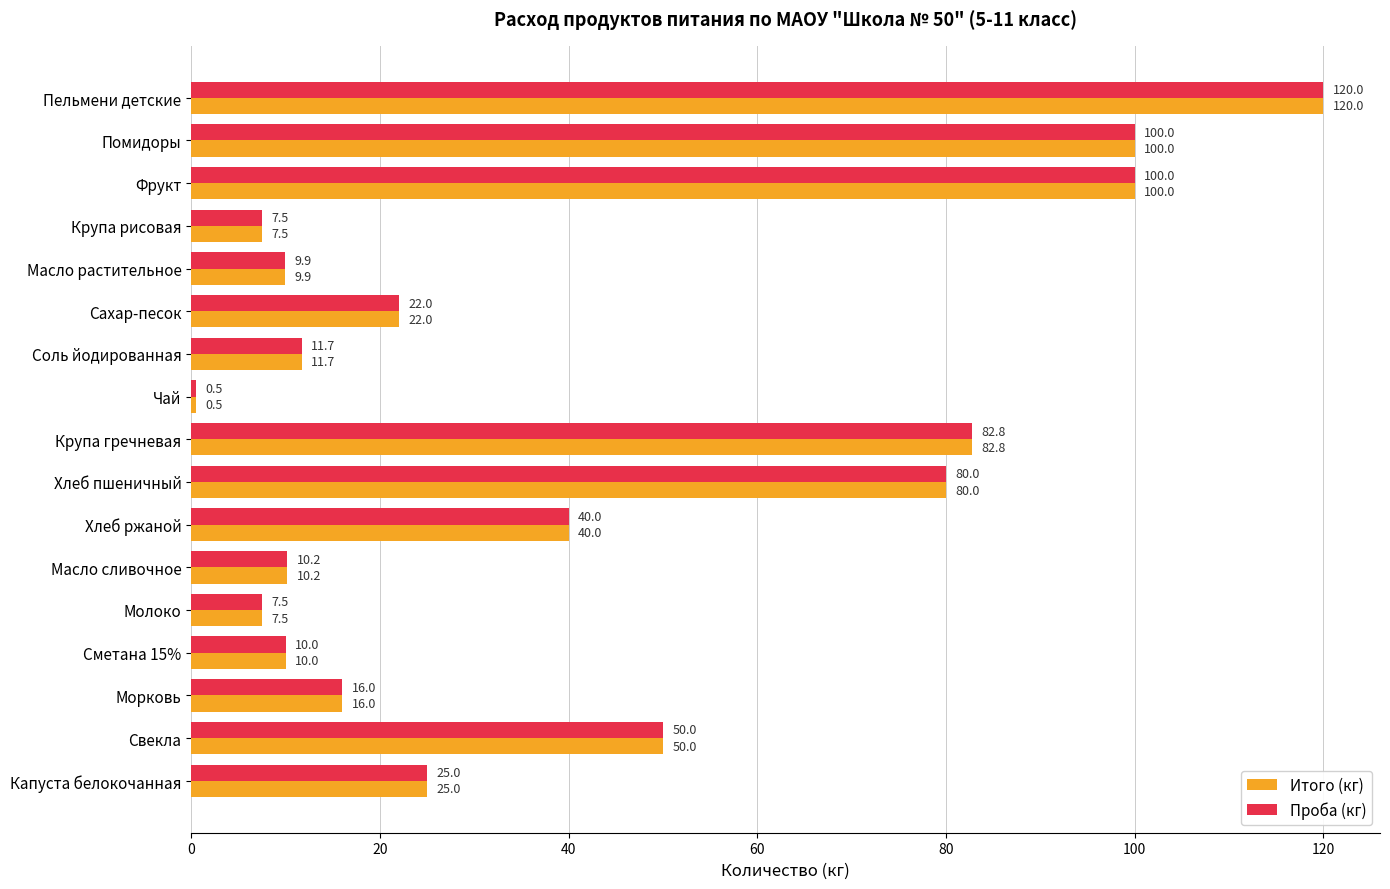

The Итого (кг) series shows 6.2 at Сахар-песок. True or false?

False